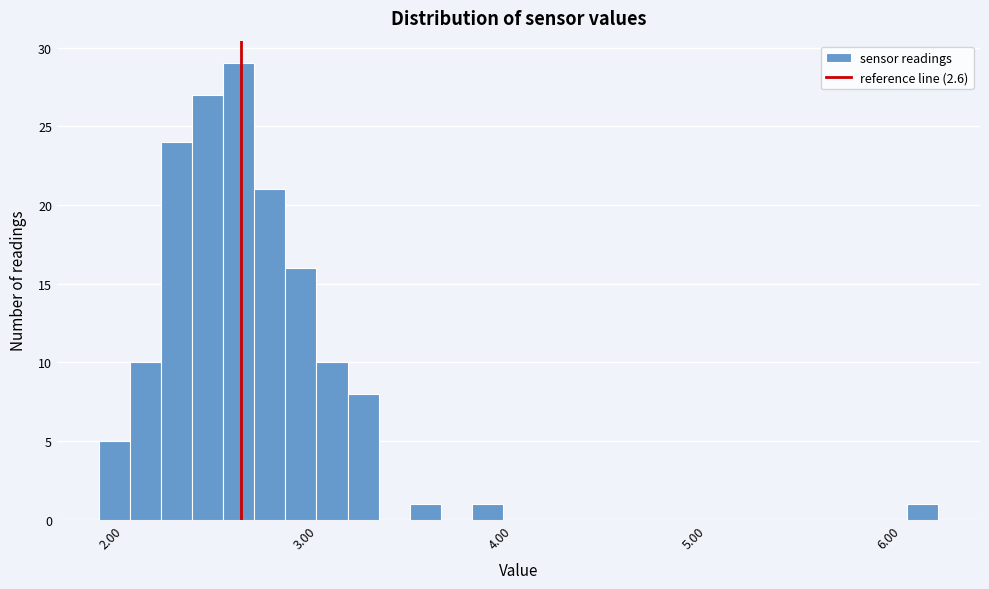

Read against the x-axis, roughly where is the centre of the tallest bar?

2.6